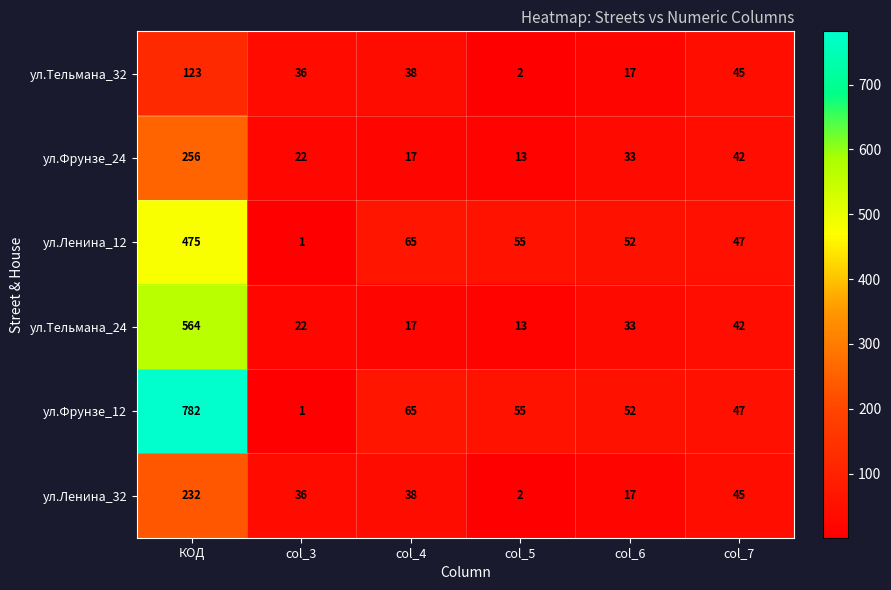

At which category does the chart reach its minimum across all series?

col_3